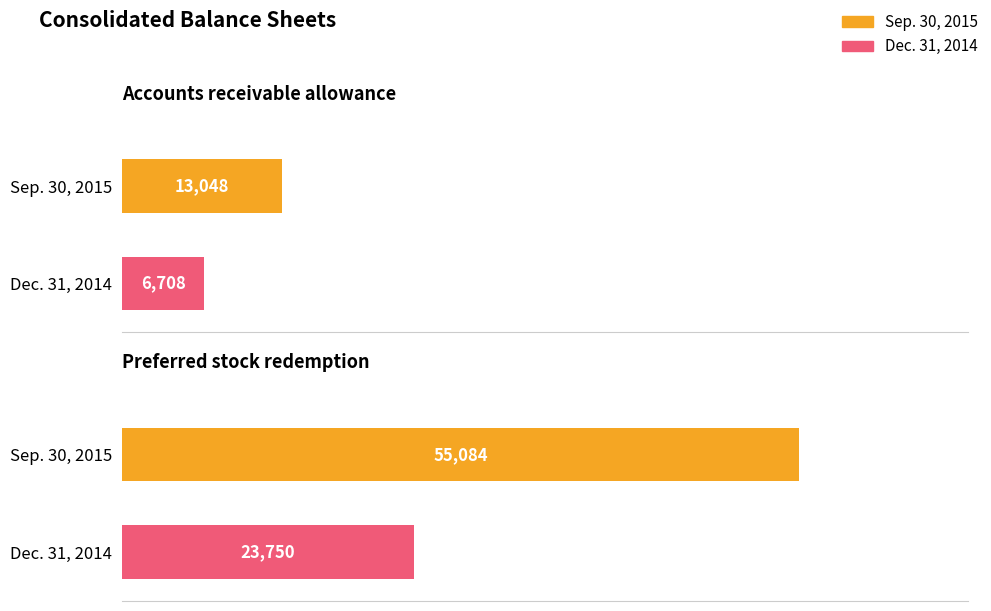

What are all the series names shown in the legend?

Sep. 30, 2015, Dec. 31, 2014